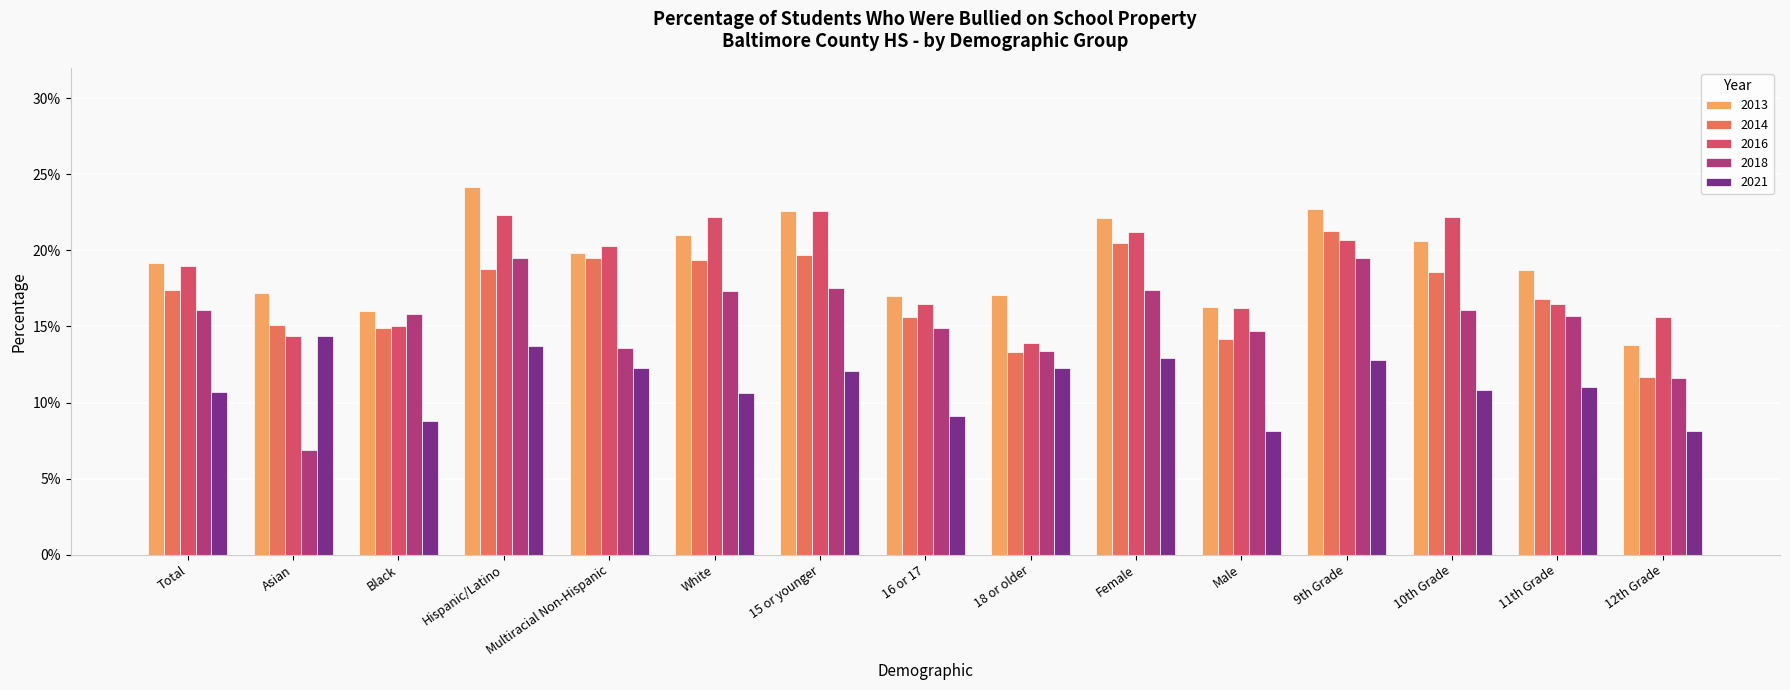

At which category does the chart reach its minimum across all series?

Asian